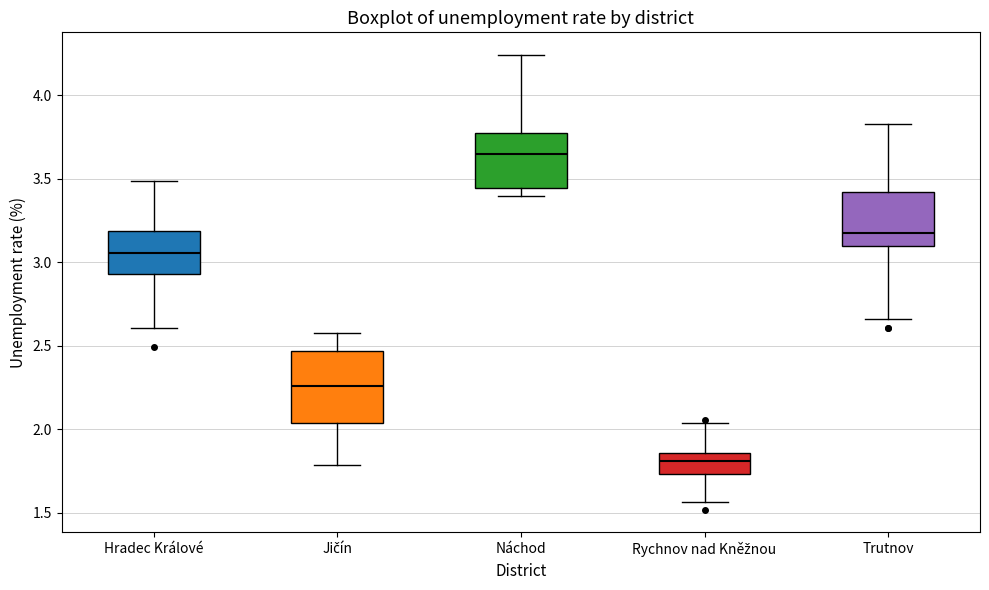

Reading left to right, read every box against the y-axis: the position of its median line, the range the box covers, and the ends of its whiskers. The values are not printed on the chart, so give them approximately, as read against the axis.

Hradec Králové: median 3.05, box 2.95 to 3.20, whiskers 2.60 to 3.50
Jičín: median 2.25, box 2.05 to 2.45, whiskers 1.80 to 2.60
Náchod: median 3.65, box 3.45 to 3.80, whiskers 3.40 to 4.25
Rychnov nad Kněžnou: median 1.80, box 1.75 to 1.85, whiskers 1.55 to 2.05
Trutnov: median 3.20, box 3.10 to 3.40, whiskers 2.65 to 3.85